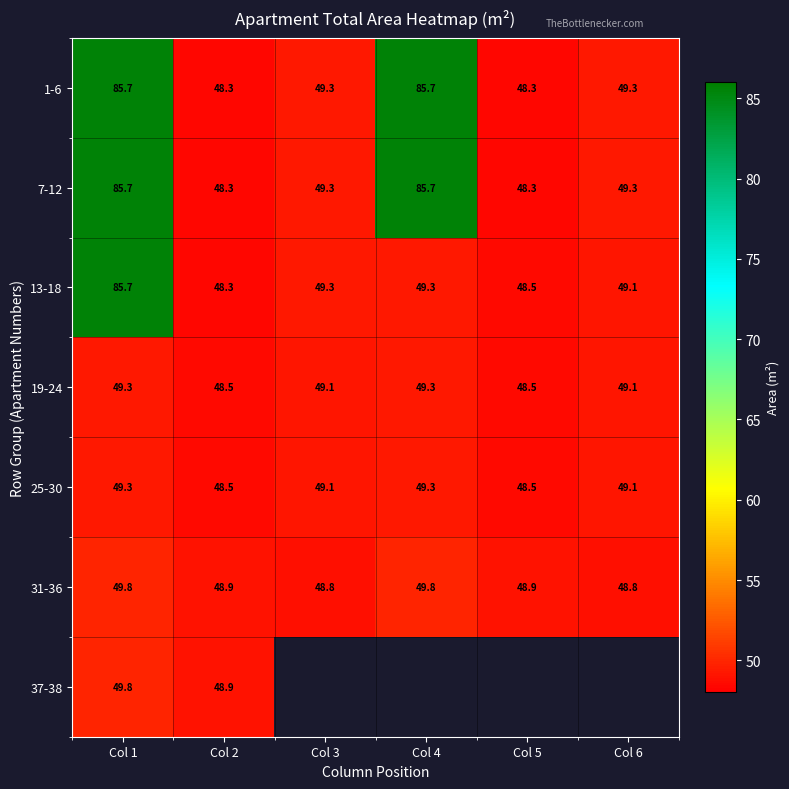

How many data points in 13-18 are less than 49?

2